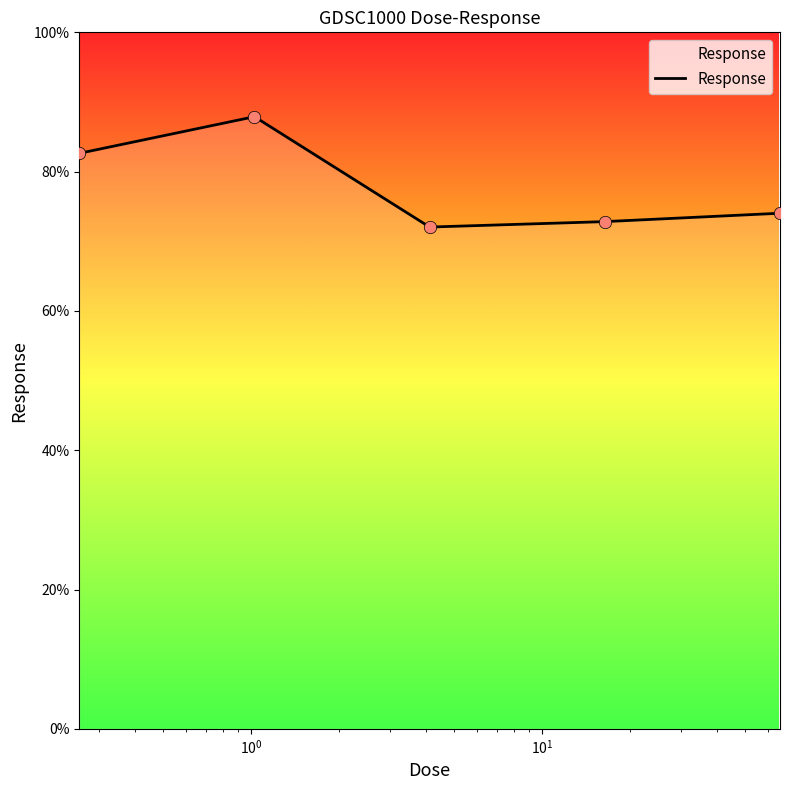

What is the maximum value shown in the chart?

87.9